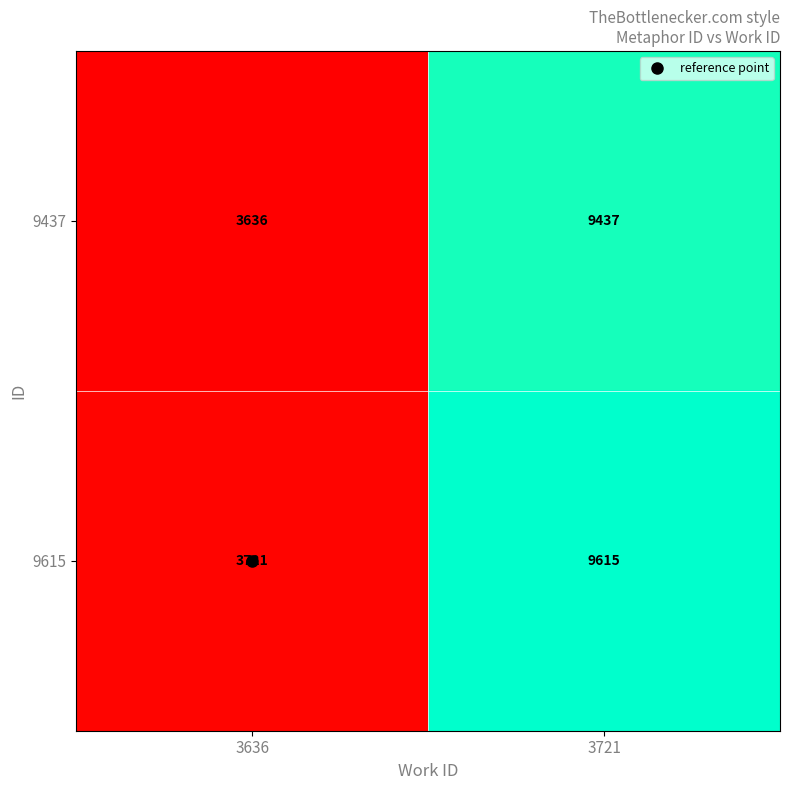

True or false: 9615 has a value of 9615 at 3721.

True